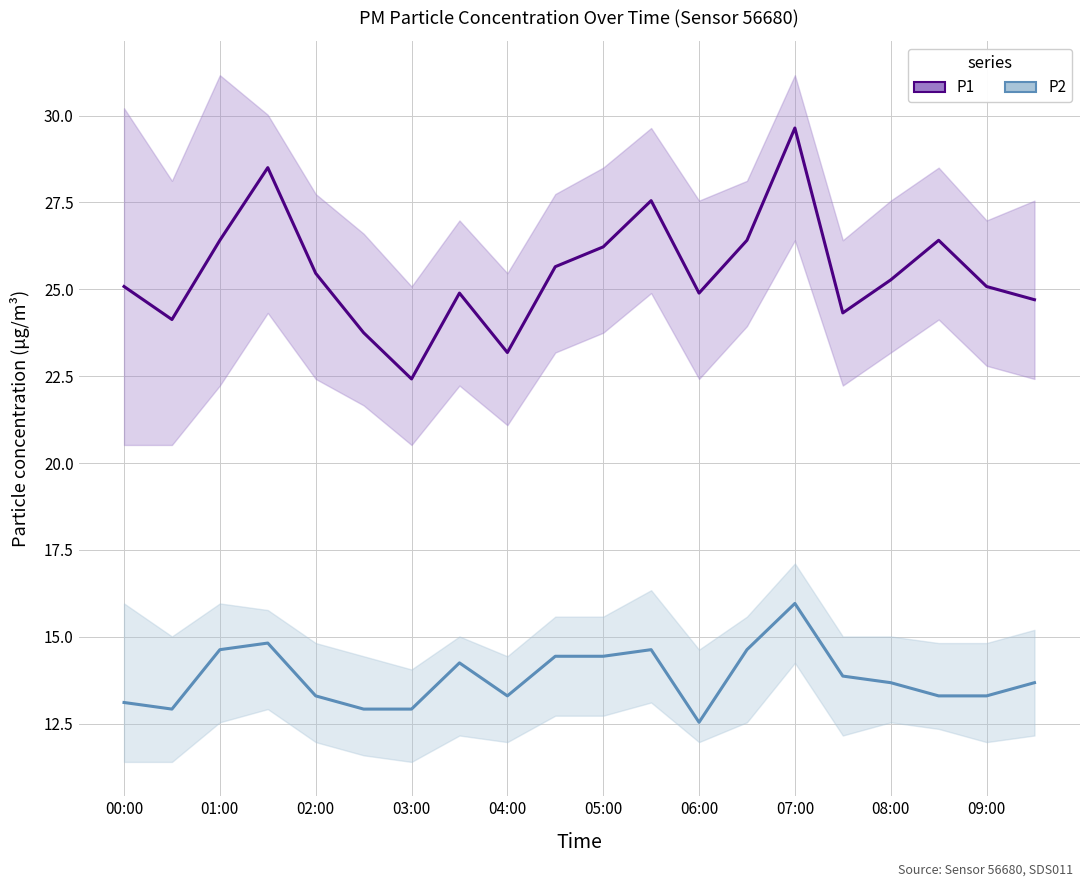

What is the spread (max minus min) of values at 06:00?

12.4